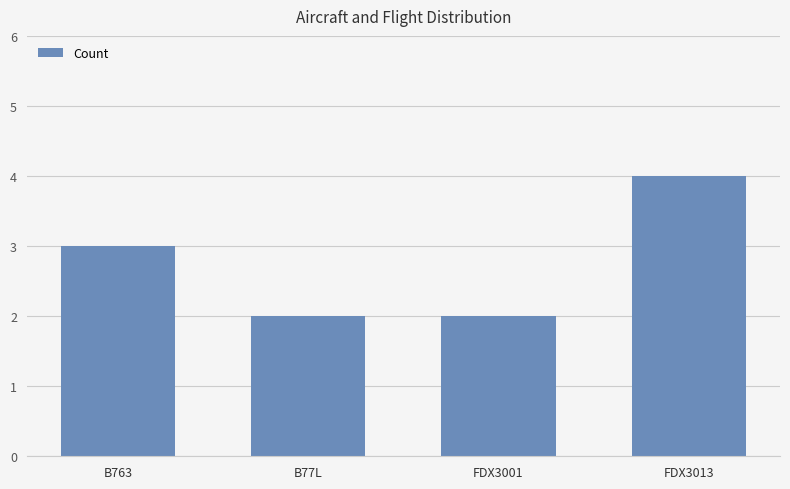

Is it true that the value at FDX3001 is 1?

False